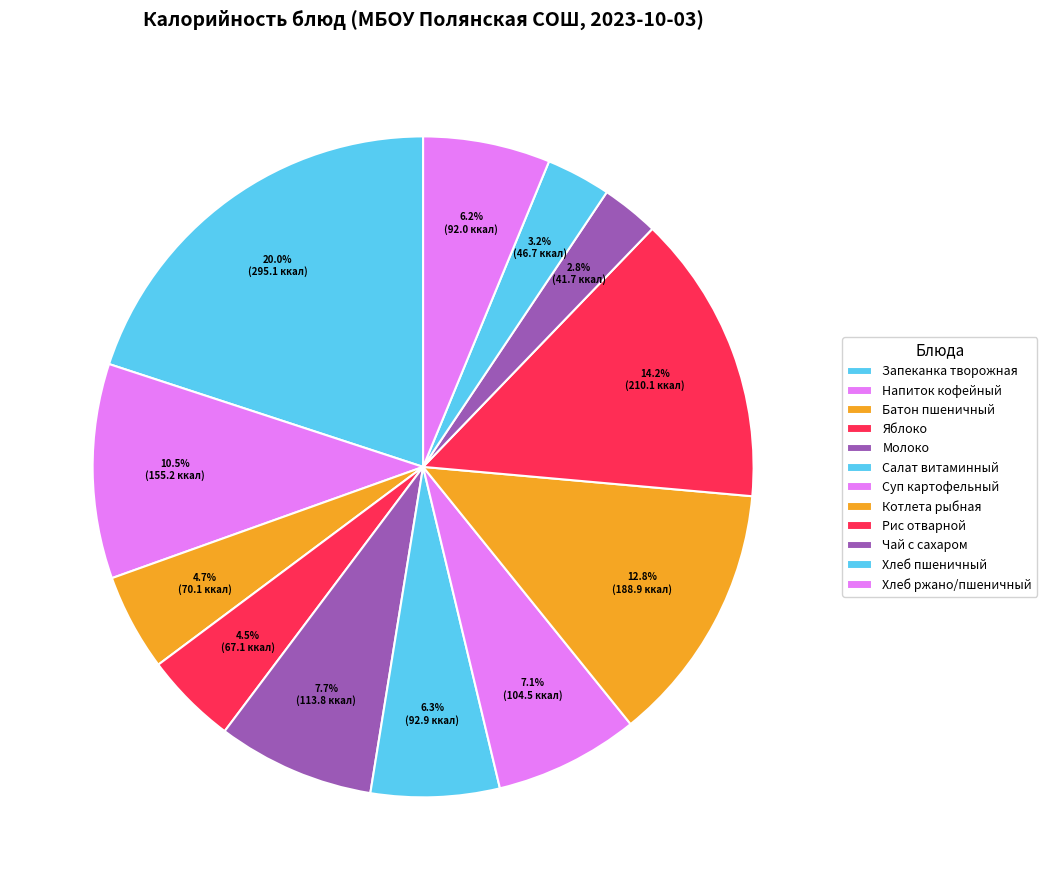

Which slice is the smallest?

Чай с сахаром